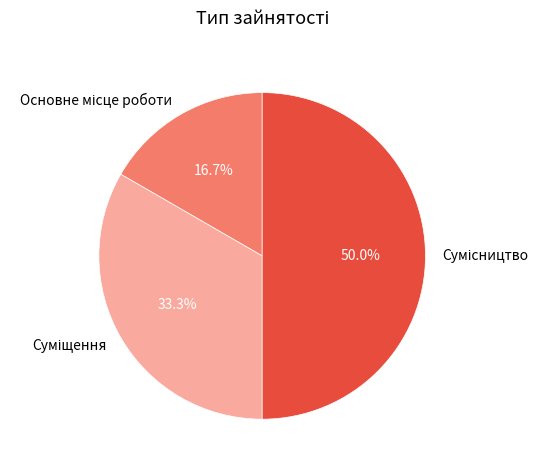

How many segments does this pie chart have?

3